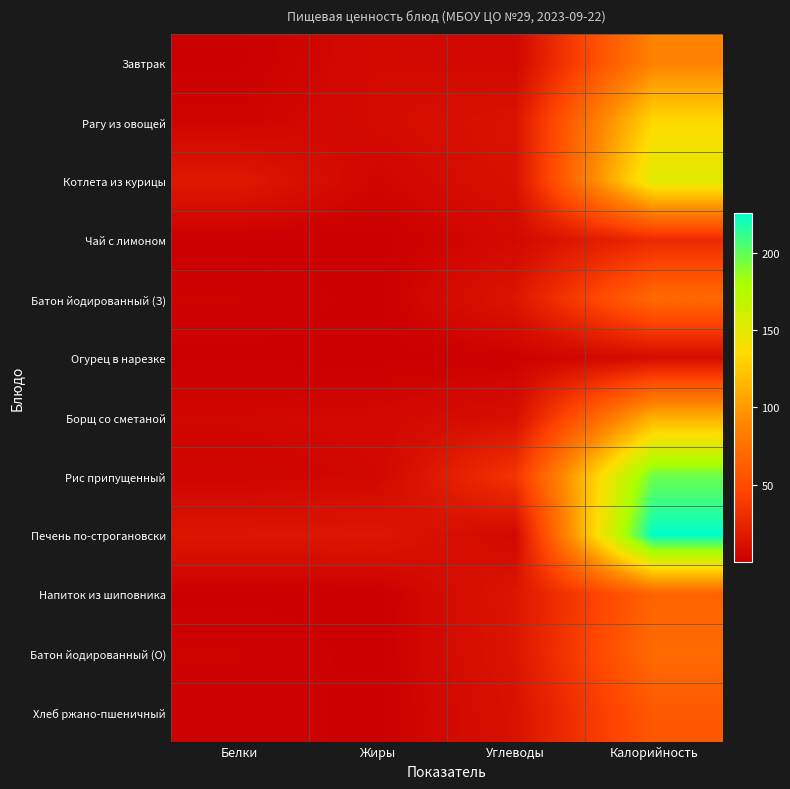

Reading left to right, extract all data points from this chart.

Завтрак: Белки=0.6	Жиры=7.1	Углеводы=5.0	Калорийность=86.7
Рагу из овощей: Белки=2.9	Жиры=7.5	Углеводы=13.6	Калорийность=133.3
Котлета из курицы: Белки=17.2	Жиры=3.9	Углеводы=12.0	Калорийность=151.8
Чай с лимоном: Белки=0.2	Жиры=0.1	Углеводы=6.6	Калорийность=27.9
Батон йодированный (З): Белки=2.4	Жиры=0.3	Углеводы=14.7	Калорийность=71.2
Огурец в нарезке: Белки=0.5	Жиры=0.1	Углеводы=1.5	Калорийность=8.5
Борщ со сметаной: Белки=4.7	Жиры=5.7	Углеводы=10.2	Калорийность=110.4
Рис припущенный: Белки=3.5	Жиры=4.8	Углеводы=35.0	Калорийность=196.8
Печень по-строгановски: Белки=15.1	Жиры=15.8	Углеводы=6.0	Калорийность=225.6
Напиток из шиповника: Белки=0.6	Жиры=0.2	Углеводы=15.1	Калорийность=65.4
Батон йодированный (О): Белки=2.4	Жиры=0.3	Углеводы=14.7	Калорийность=71.2
Хлеб ржано-пшеничный: Белки=2.0	Жиры=0.4	Углеводы=11.9	Калорийность=58.7